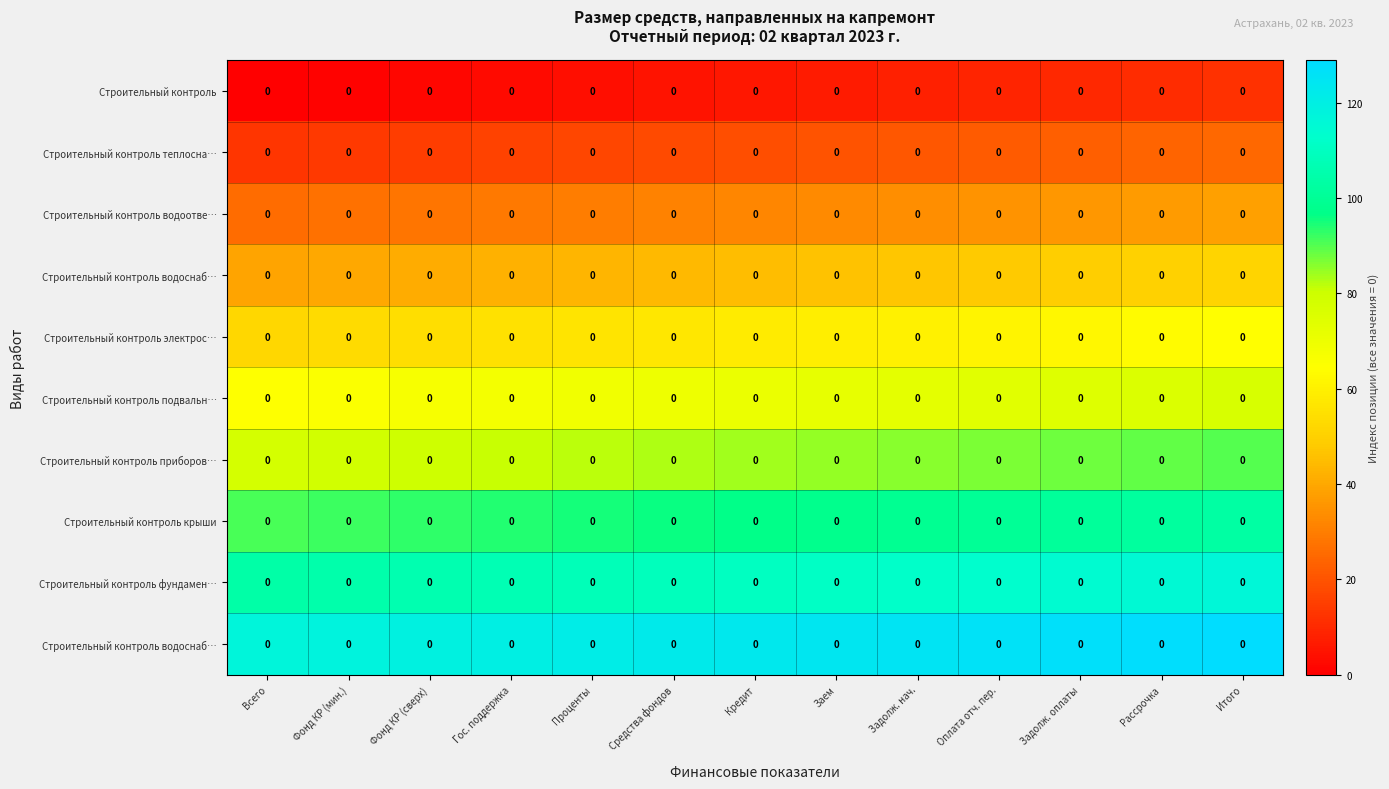

Which has a higher value, Фонд КР (сверх) or Рассрочка?

Рассрочка